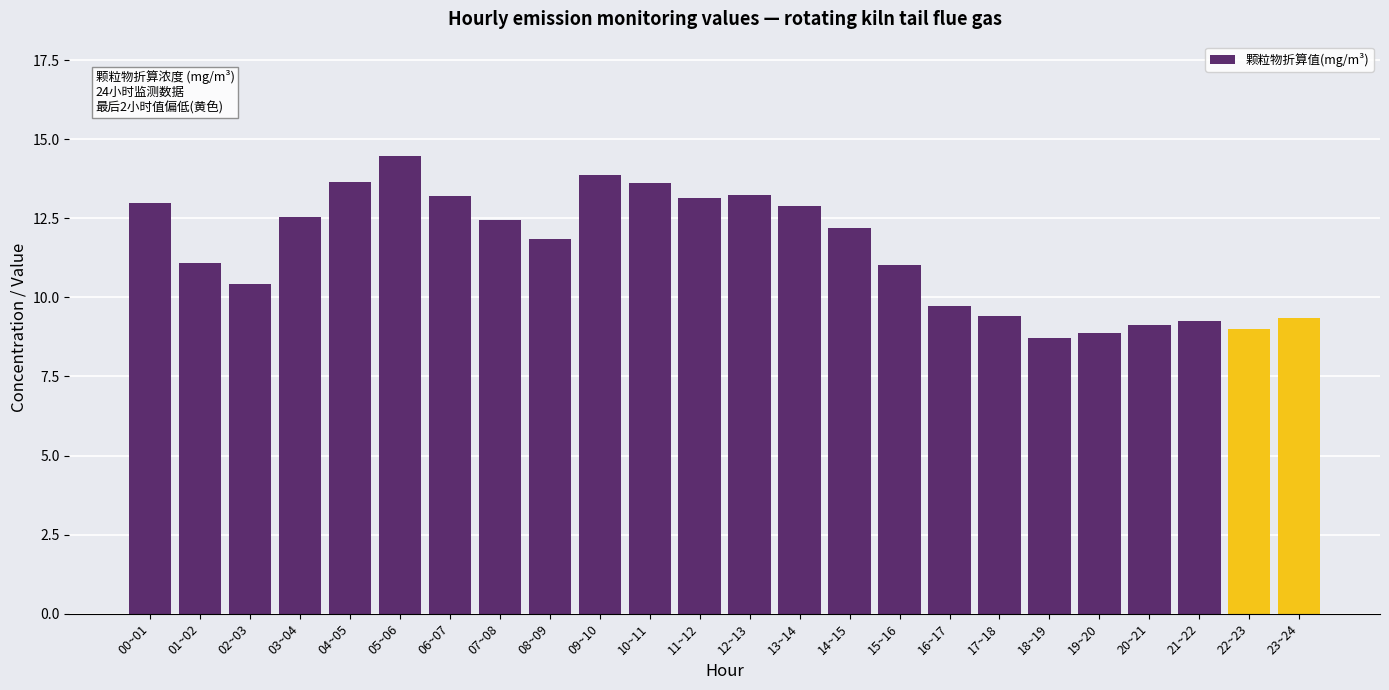

What position from the right is 01~02?

23